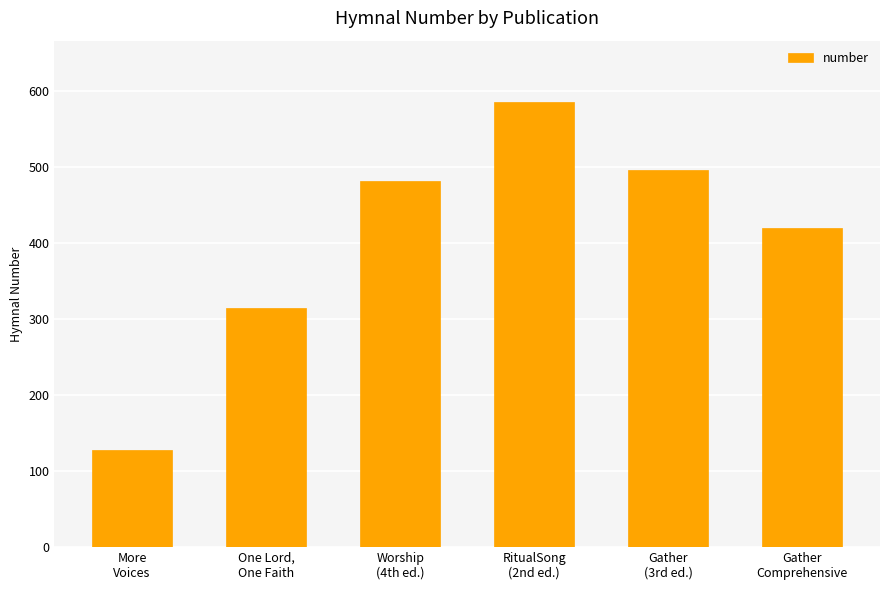

How many bars are there in total?

6